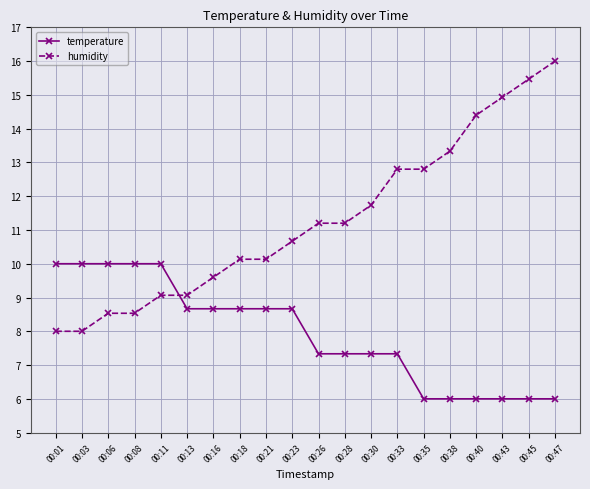

Where does the temperature series first go above 8?

00:01